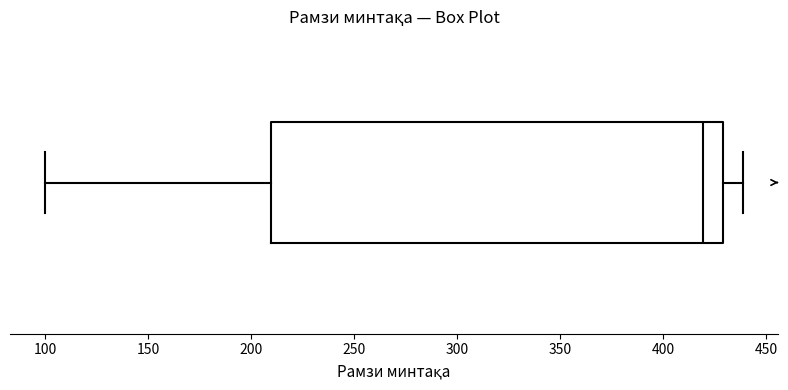

Transcribe this box plot: give where the median line is, the range the box spans, and where the two whiskers end, as read against the x-axis. The values are not printed on the chart, so give them approximately, as read against the axis.

median 420, box 210 to 430, whiskers 100 to 440